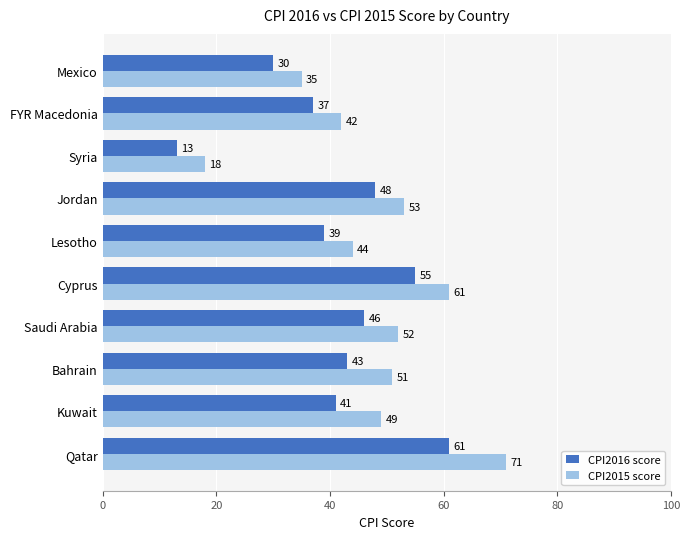

Which series has the largest total across all categories?

CPI2015 score